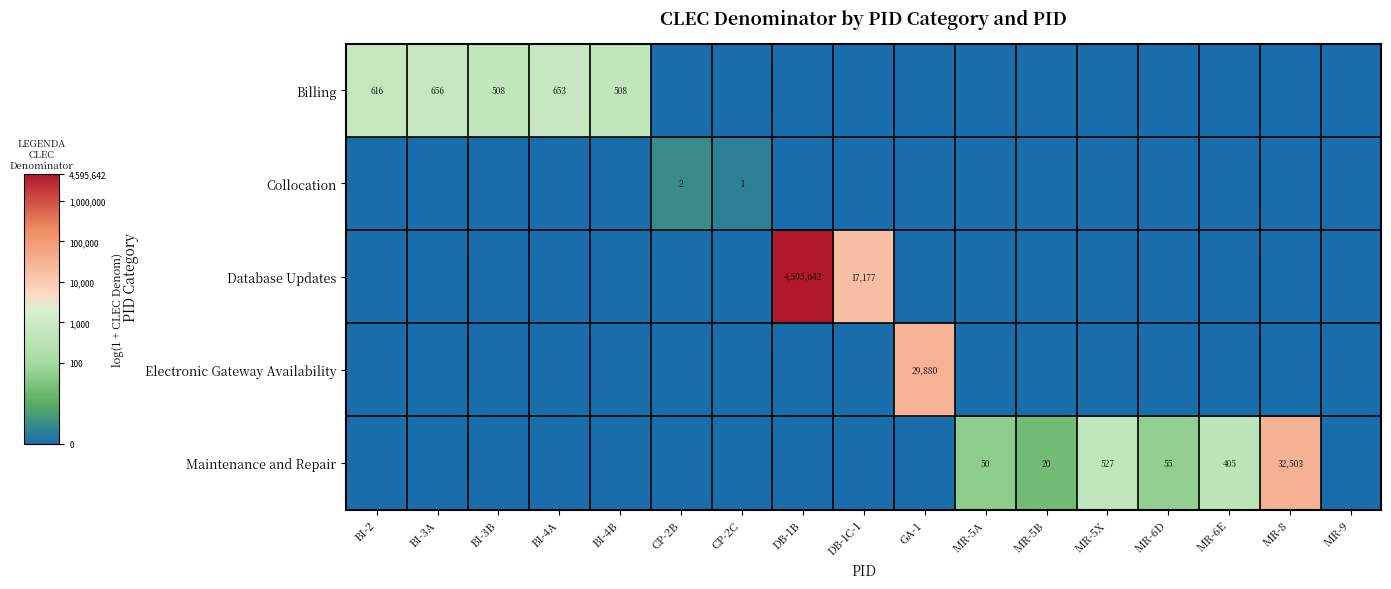

The Billing series shows -3.2 at CP-2B. True or false?

False